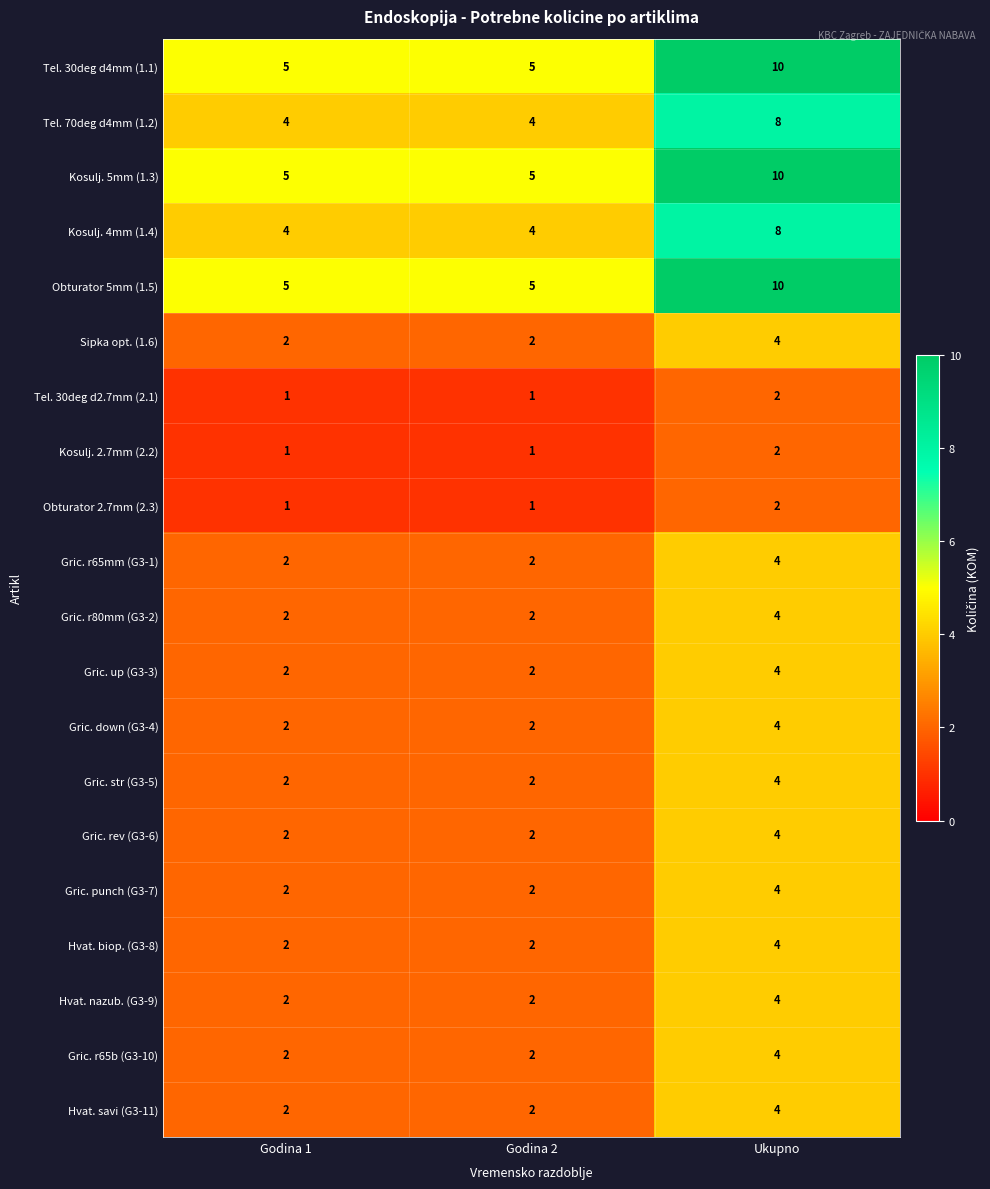

What is the difference between the highest and lowest values at Godina 2?

4